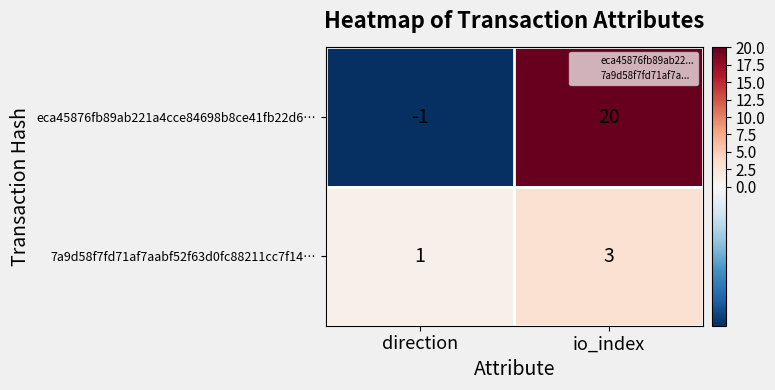

Reading left to right, what are all the values shown in this chart?

eca45876fb89ab221a4cce84698b8ce41fb22d6…: direction=-1	io_index=20
7a9d58f7fd71af7aabf52f63d0fc88211cc7f14…: direction=1	io_index=3